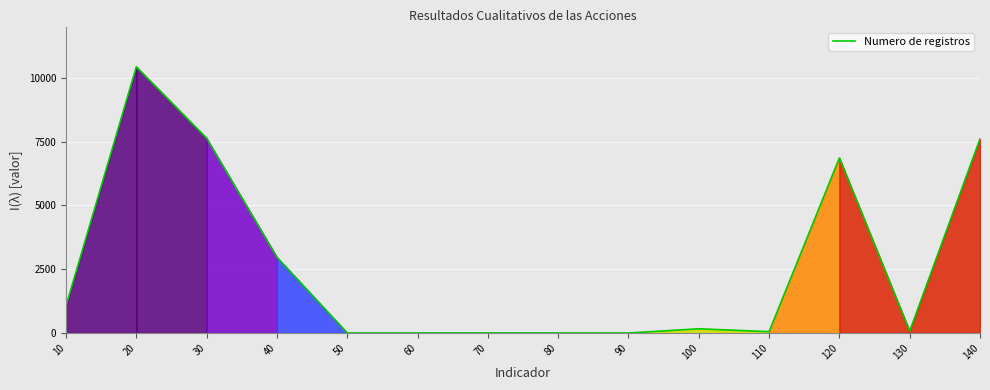

What is the change in value from 40 to 90?

-2966